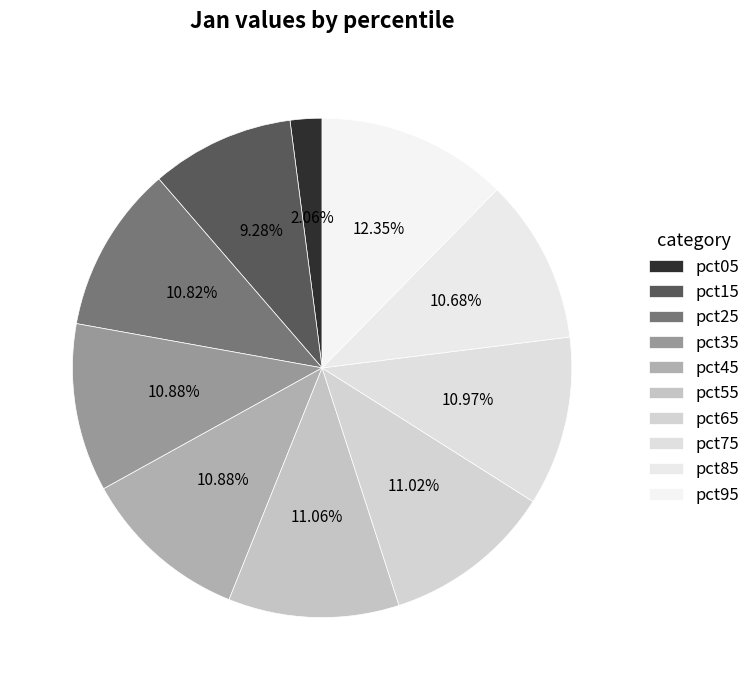

How many slices are in this pie chart?

10